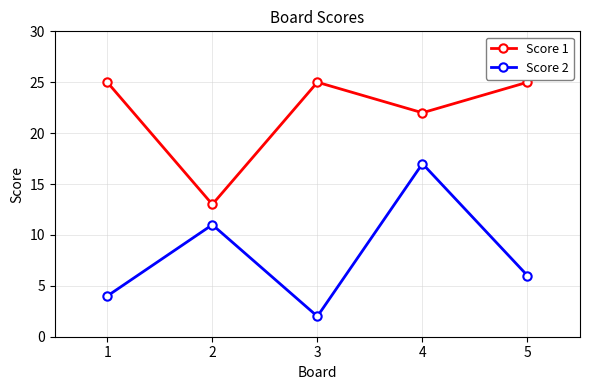

What are all the series names shown in the legend?

Score 1, Score 2